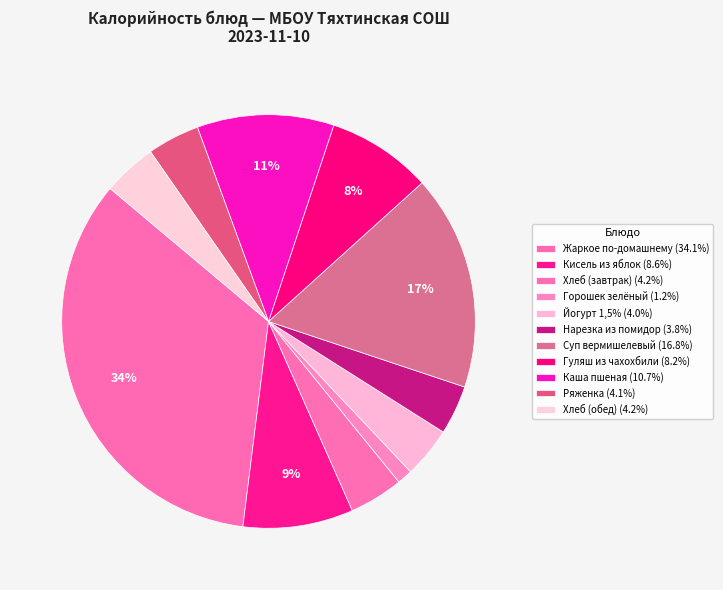

What percentage is the Каша пшеная slice, to the nearest percent?

11%